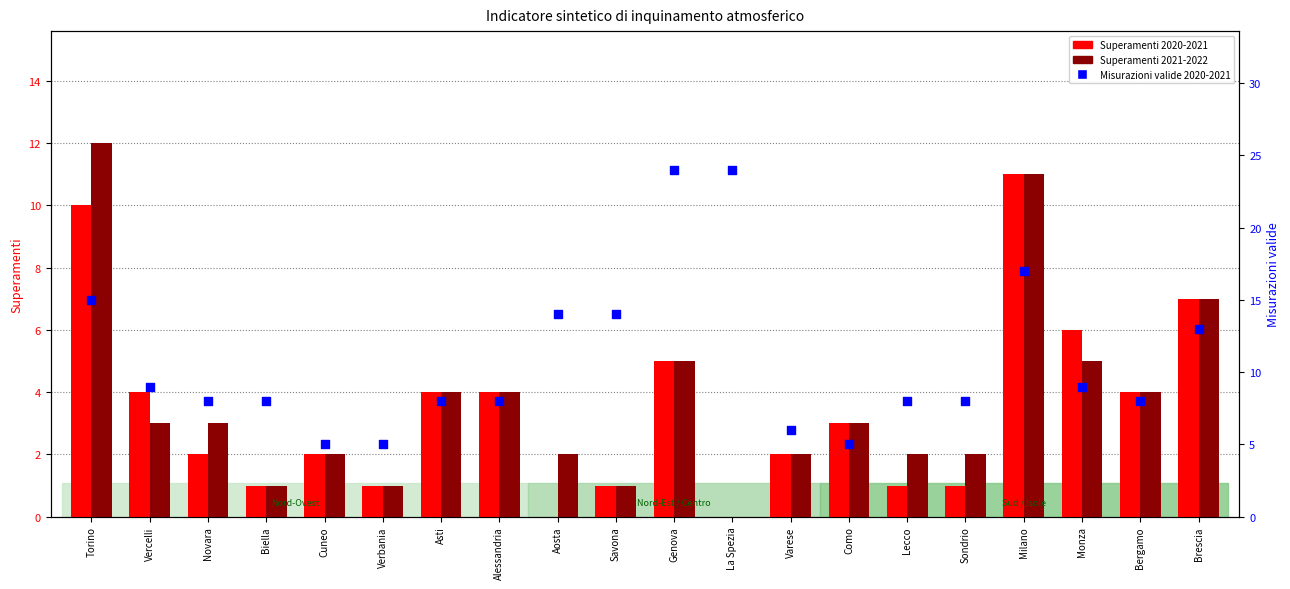

Which series has the largest Y range (max minus min)?

Misurazioni valide 2020-2021